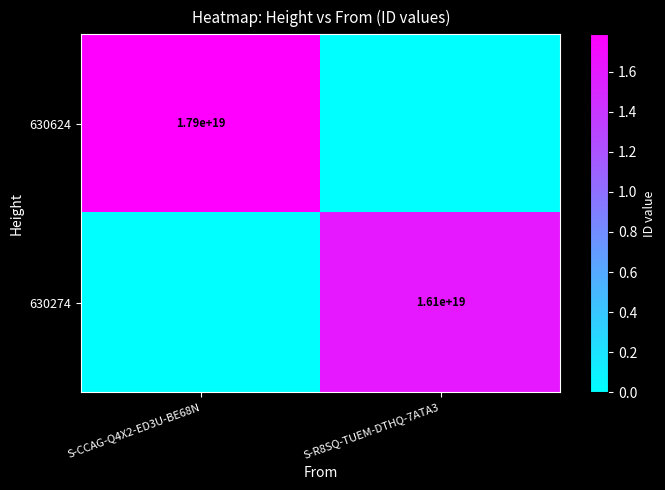

At how many categories does at least one series exceed 5332221660902430720?

2